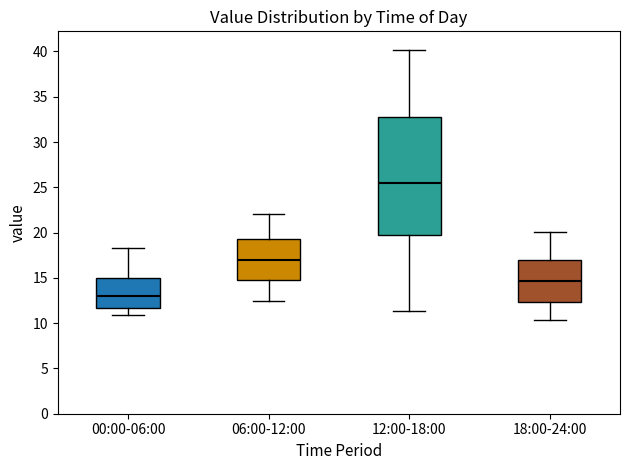

Which box is the tallest, from its lower edge to its upper edge?

12:00-18:00